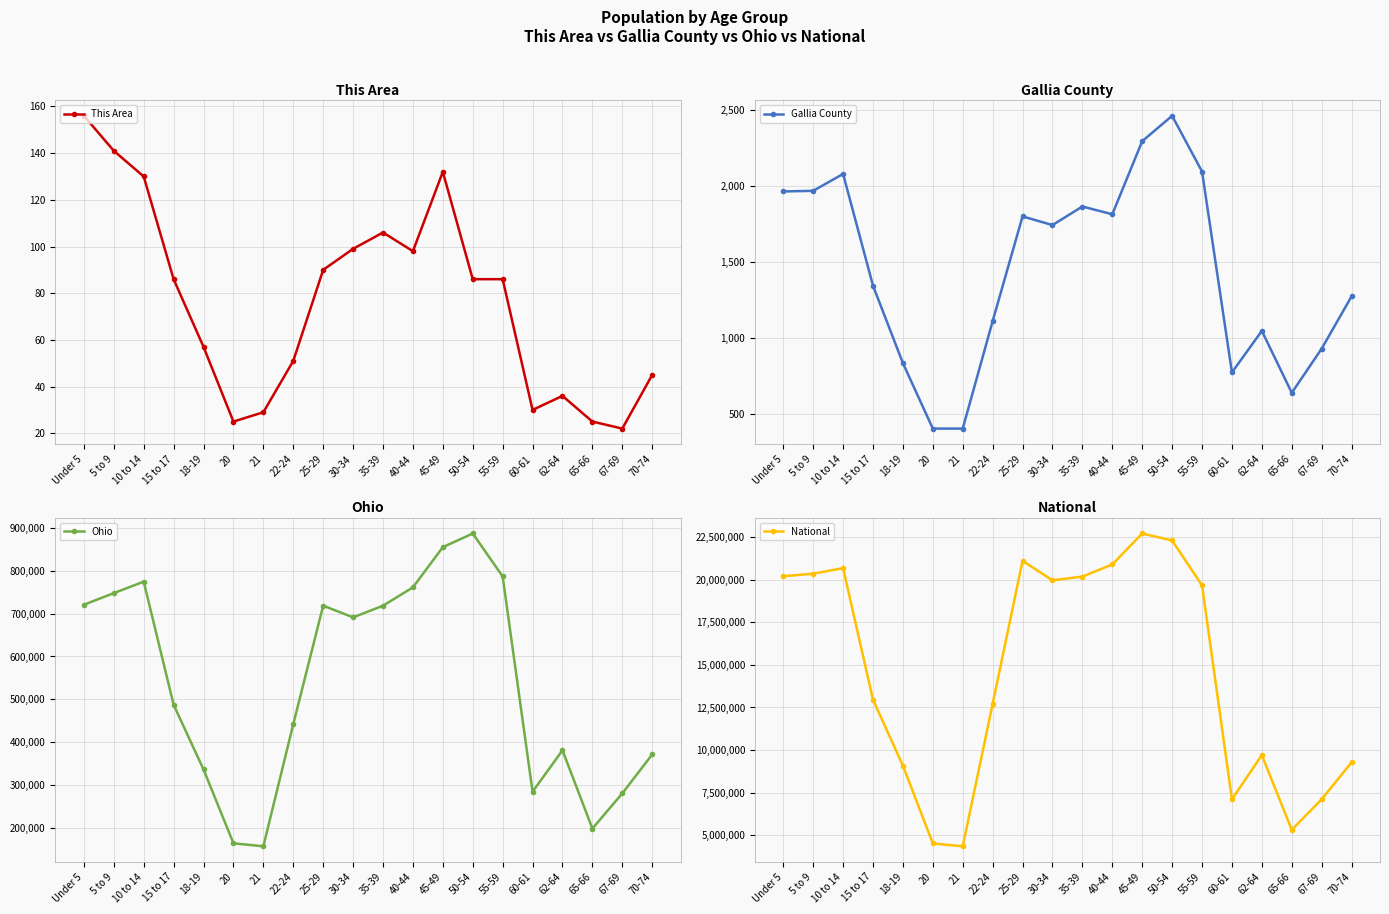

Read the National value at 22-24.

12712576